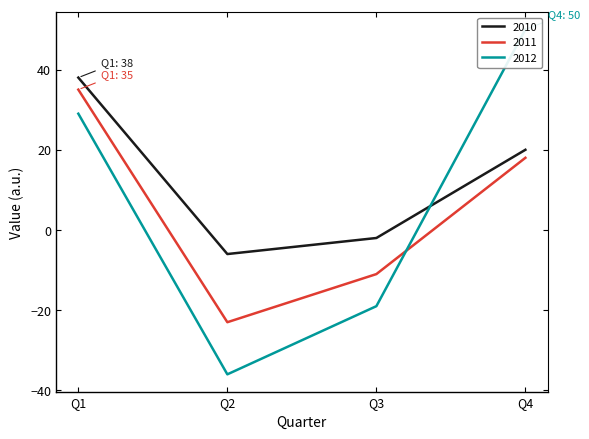

At which category is the sum across all series the highest?

Q1